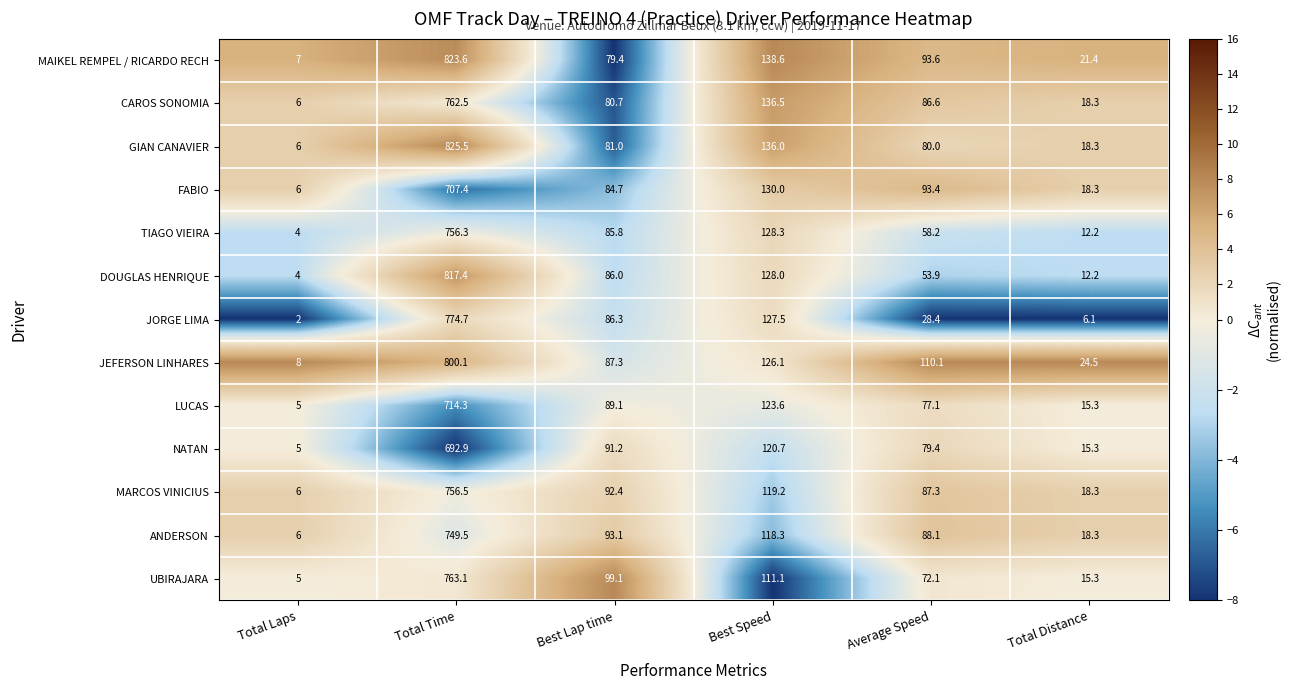

The NATAN series shows 20.4 at Total Distance. True or false?

False